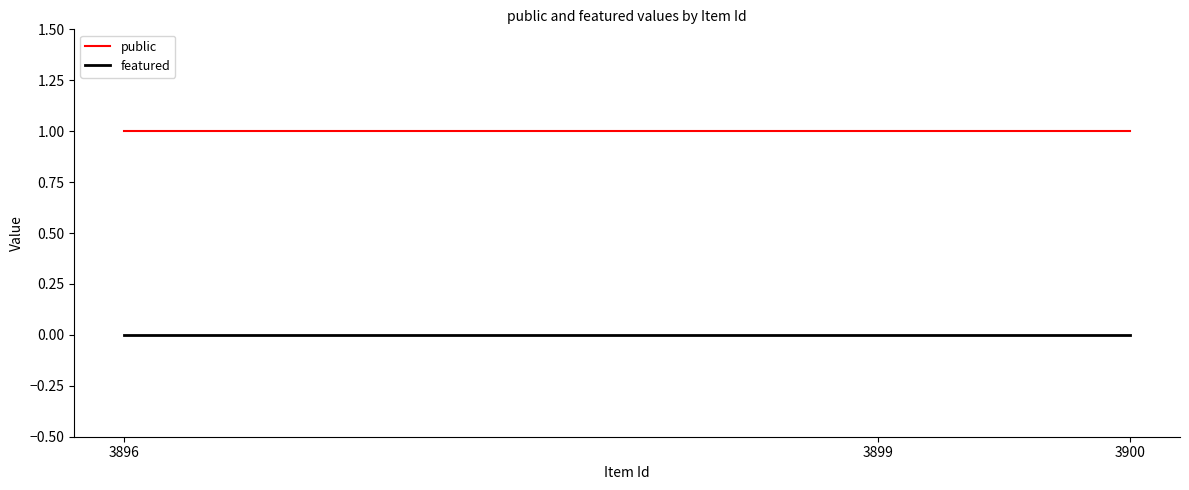

Is it true that featured equals 0 at 3900?

True